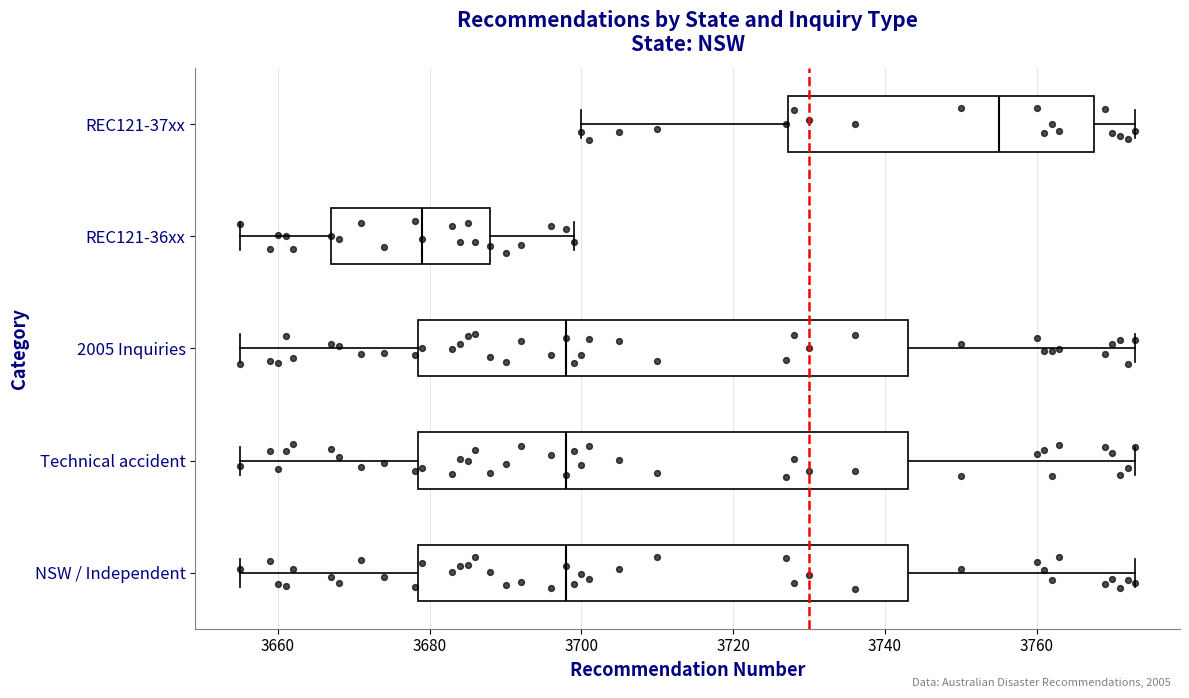

Which box has the furthest to the right median line?

REC121-37xx